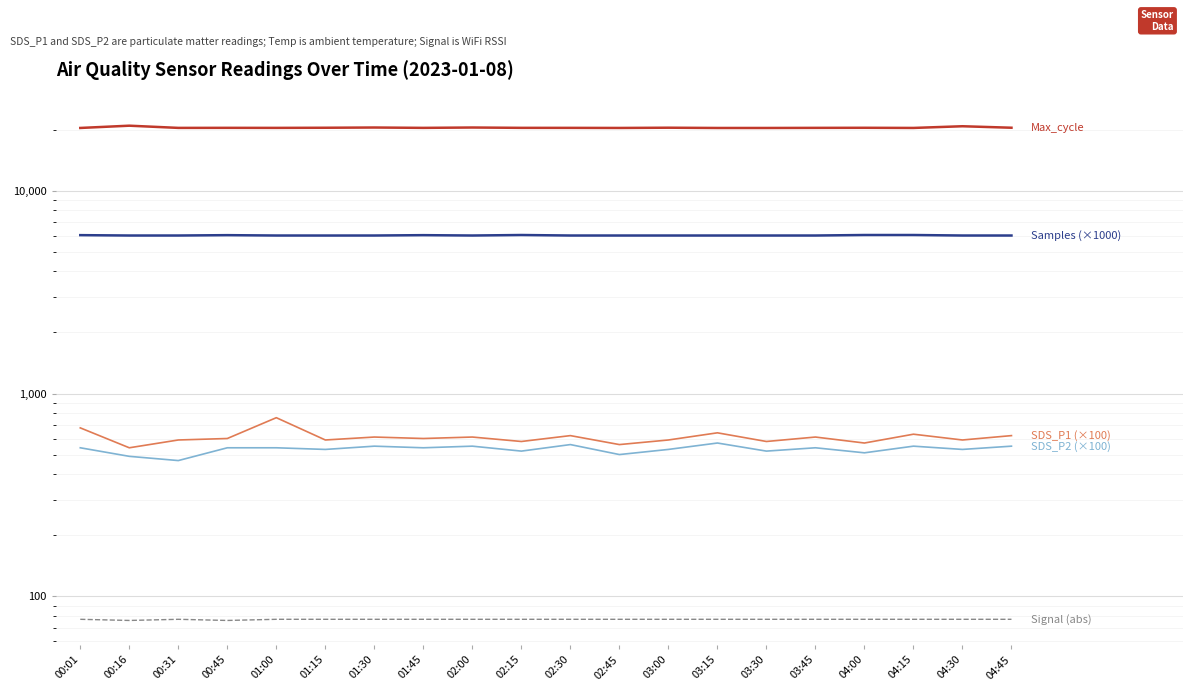

What are all the series names shown in the legend?

Max_cycle, Samples (×1000), SDS_P1 (×100), SDS_P2 (×100), Signal (abs)